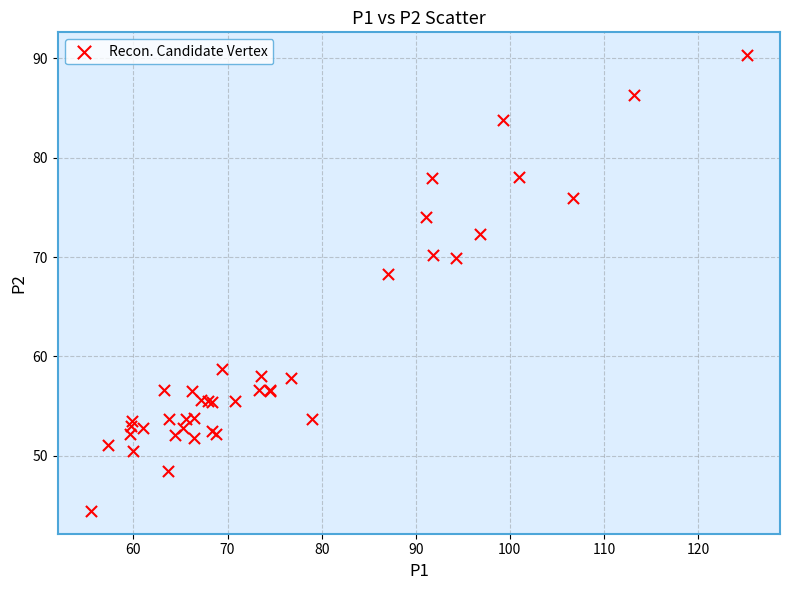

What Y value in the scatter plot is closest to 67?

68.3